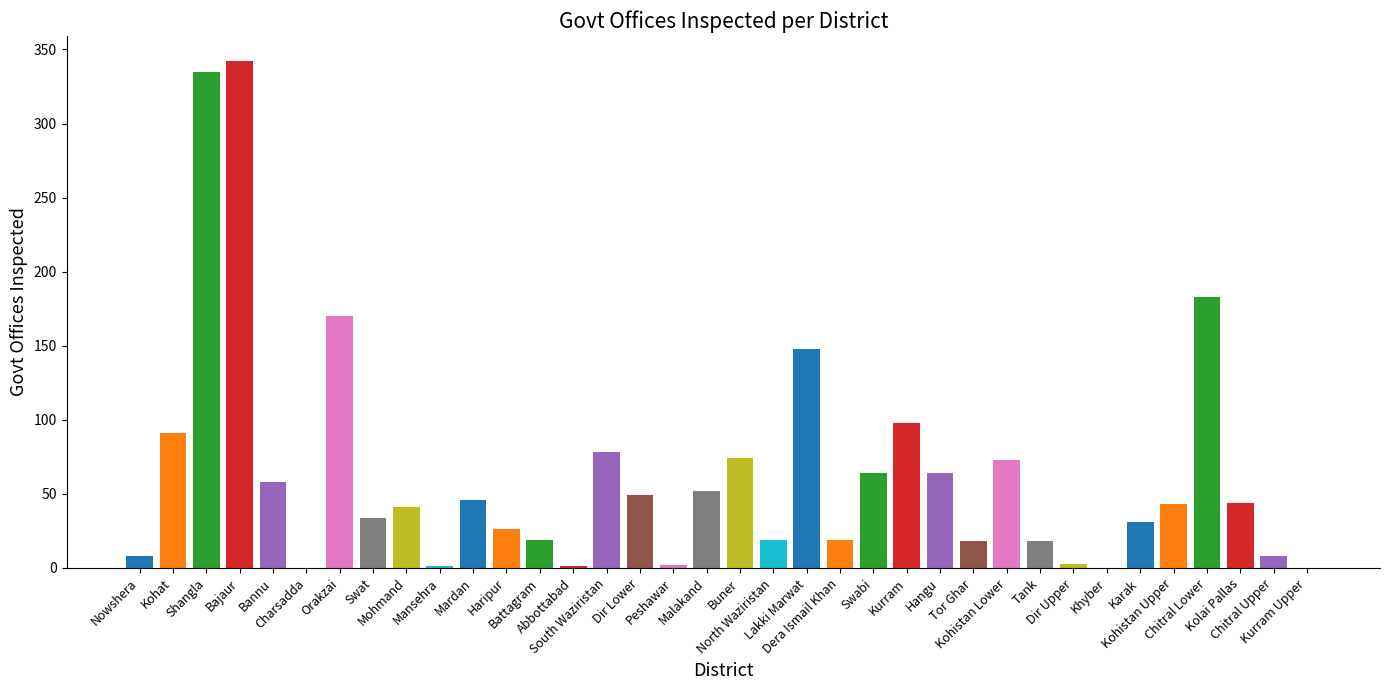

Count the number of data series in this chart.

1